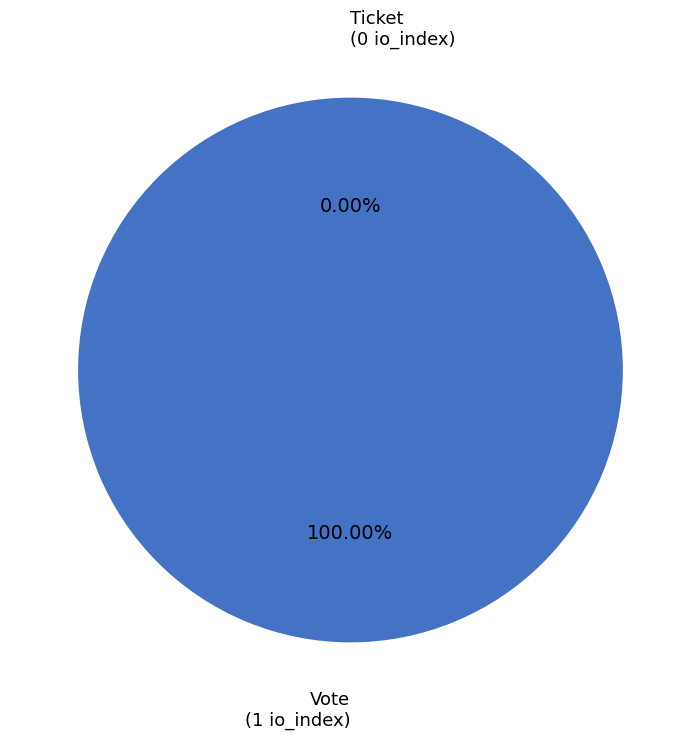

The Ticket slice represents 0% of the pie. True or false?

True